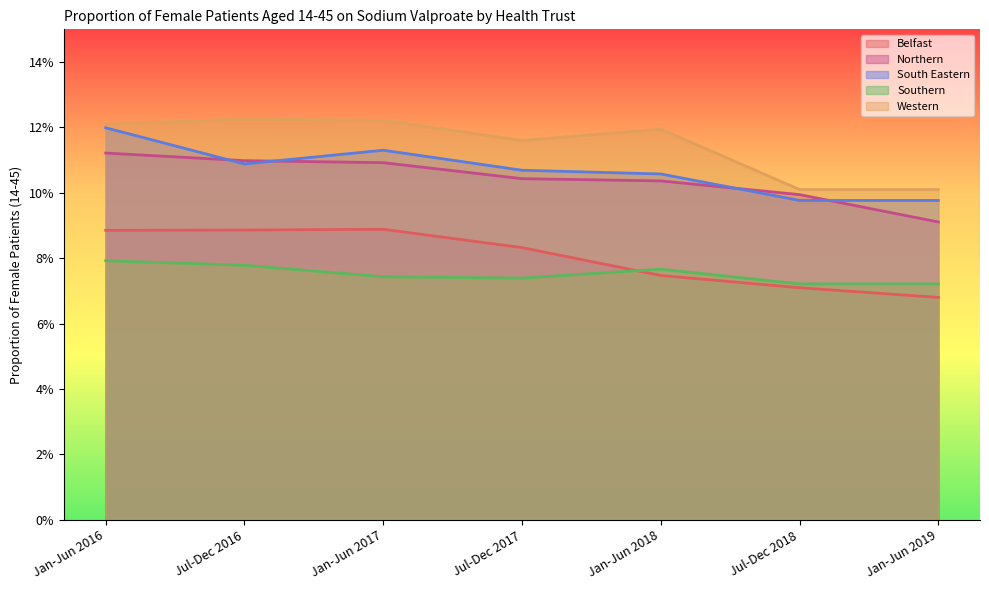

Is it true that Northern equals 0.2 at Jul-Dec 2017?

False